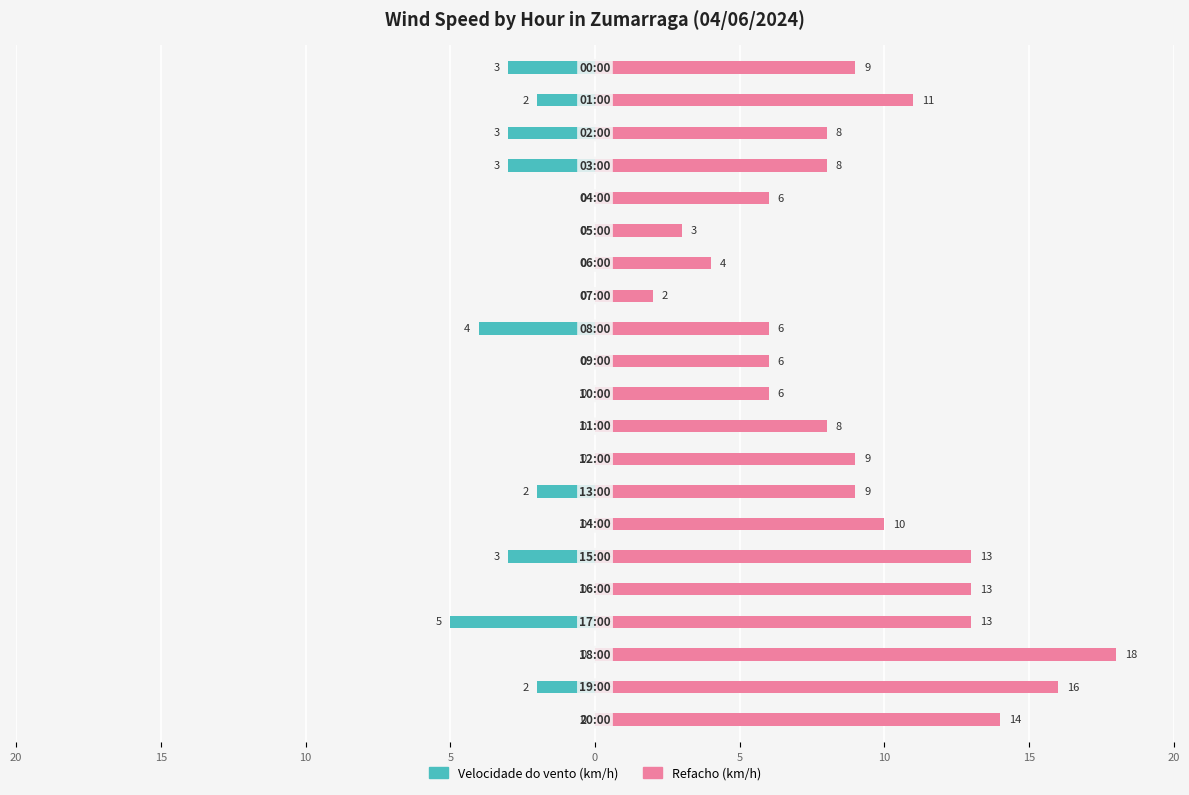

How many values in Velocidade do vento (km/h) are below zero?

9